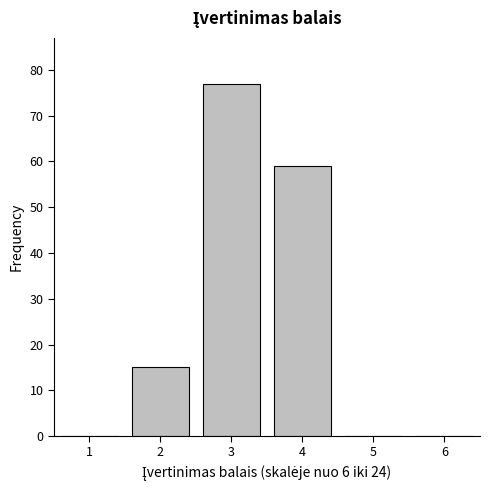

Reading left to right, what are all the values shown in this chart?

1=0	2=15	3=77	4=59	5=0	6=0